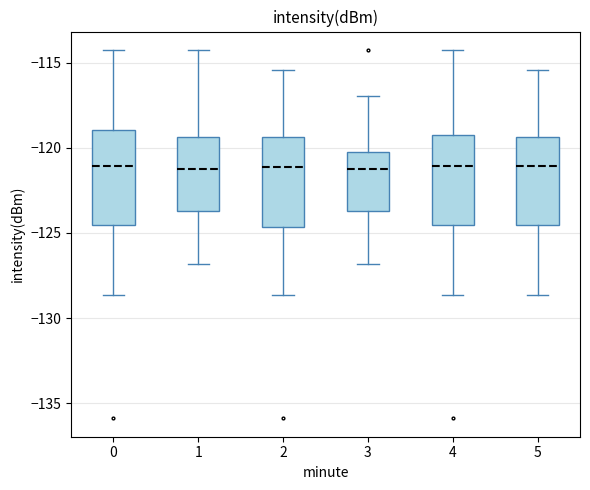

Where does the median line of the box at x = 3 sit on the y-axis? The values are not printed on the chart, so give them approximately, as read against the axis.

-121.5